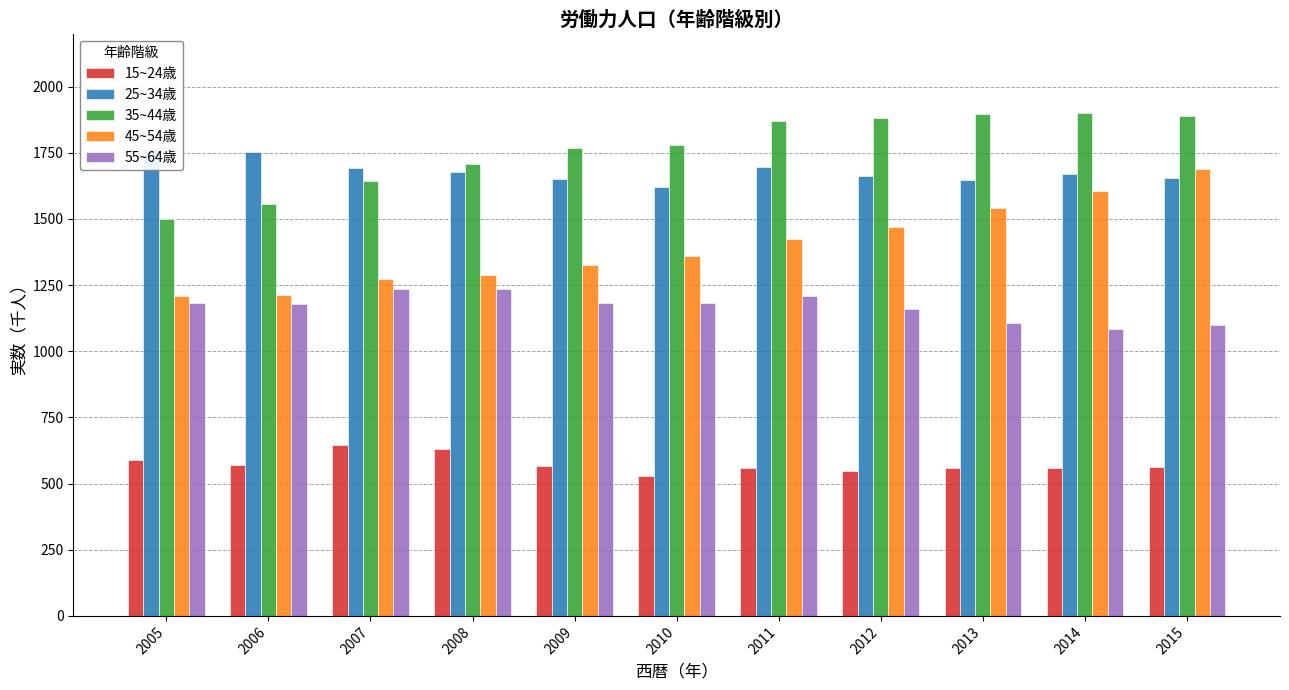

Between 2012 and 2007, which is larger?

2007